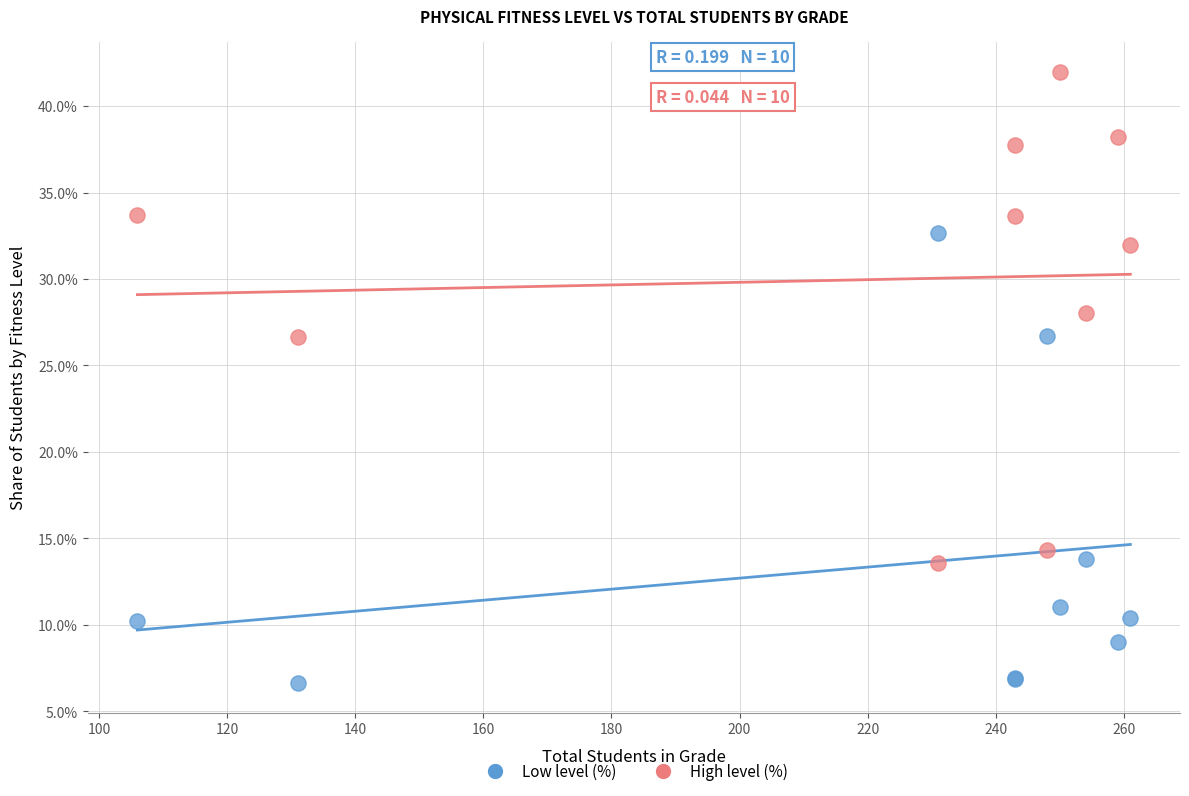

Which series has the largest Y range (max minus min)?

High level (%)